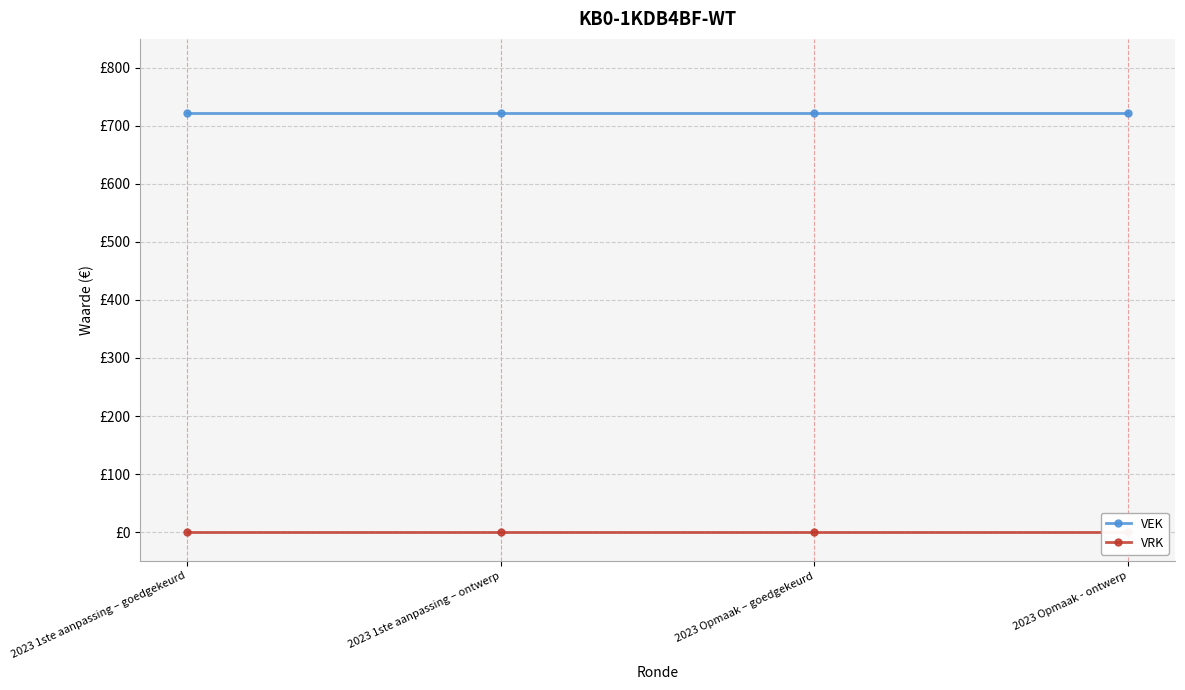

The value of VEK at 2023 1ste aanpassing – goedgekeurd is 1109. True or false?

False